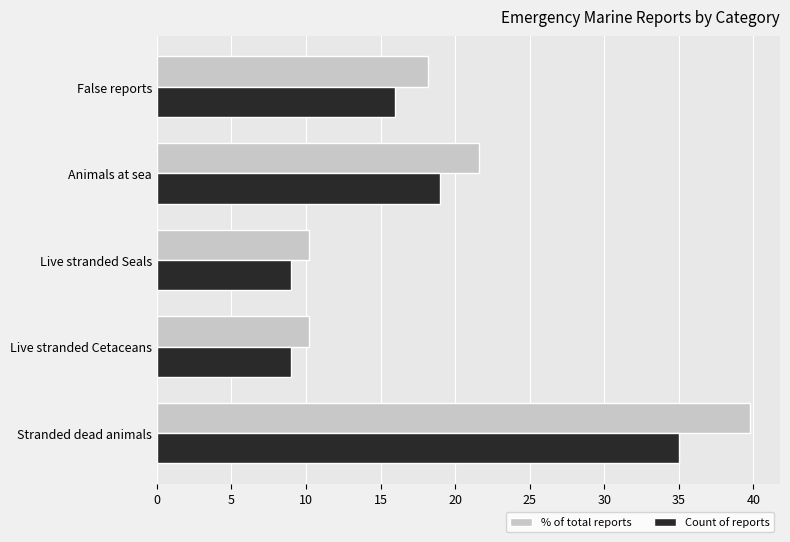

The value of % of total reports at Stranded dead animals is 39.8. True or false?

True